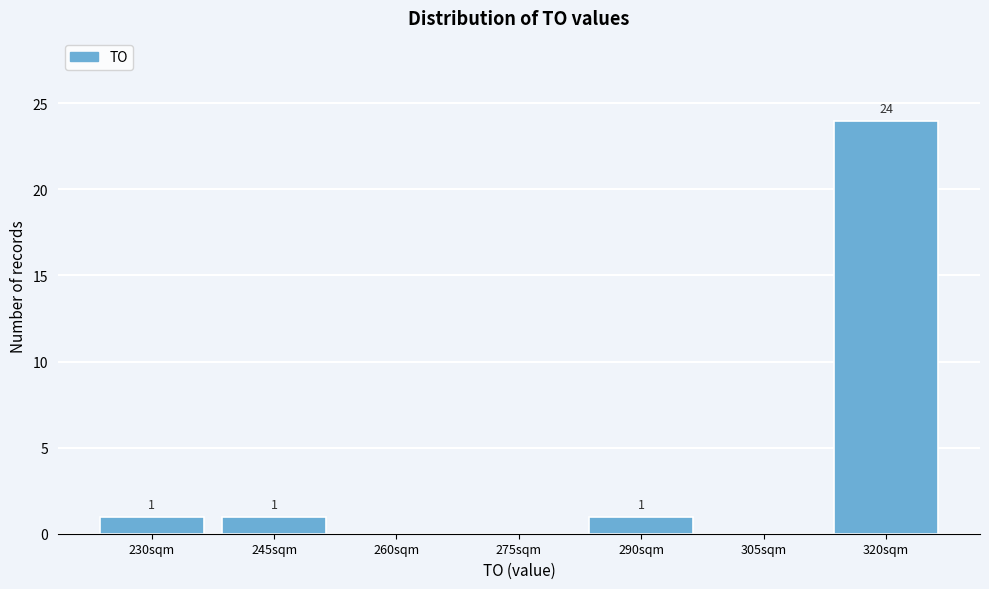

Reading right to left, transcribe all the data shown in this chart.

320sqm=24	305sqm=0	290sqm=1	275sqm=0	260sqm=0	245sqm=1	230sqm=1